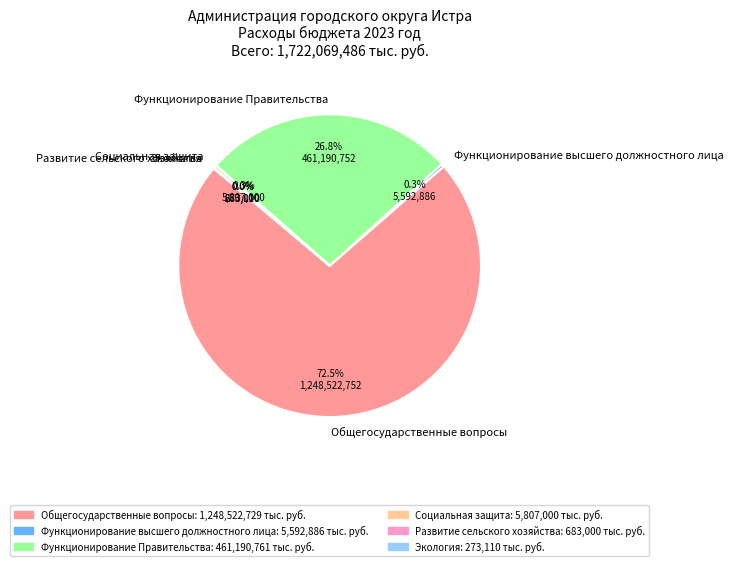

Which slice is the largest?

Общегосударственные вопросы